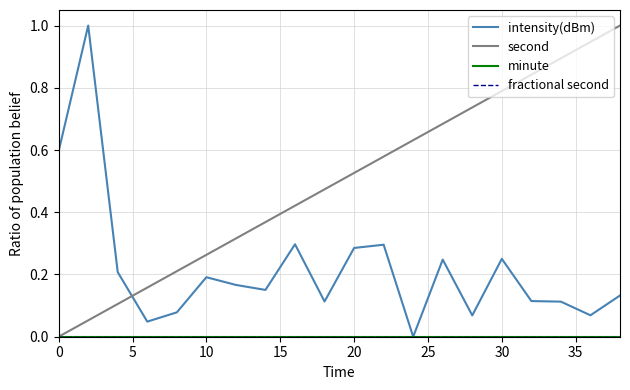

True or false: fractional second and intensity(dBm) intersect in this chart.

False